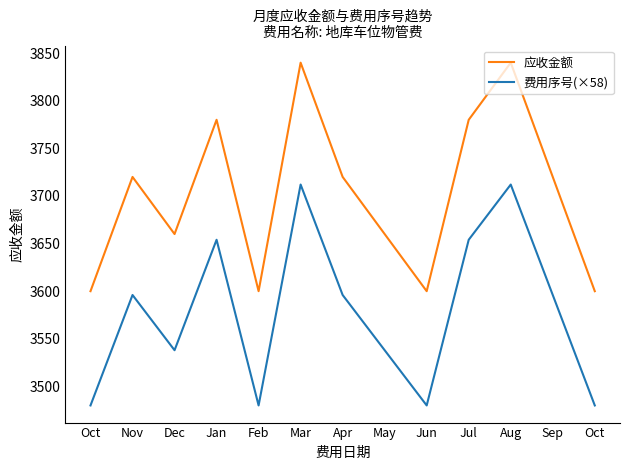

At which category is the sum across all series the highest?

Mar